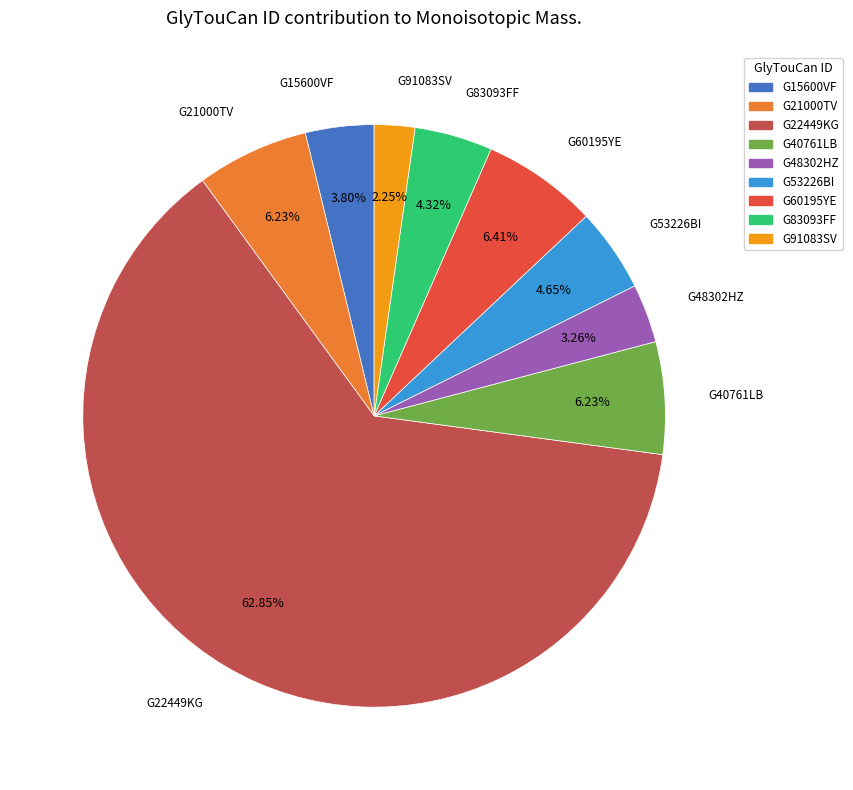

Is there any slice that represents more than half of the pie?

Yes